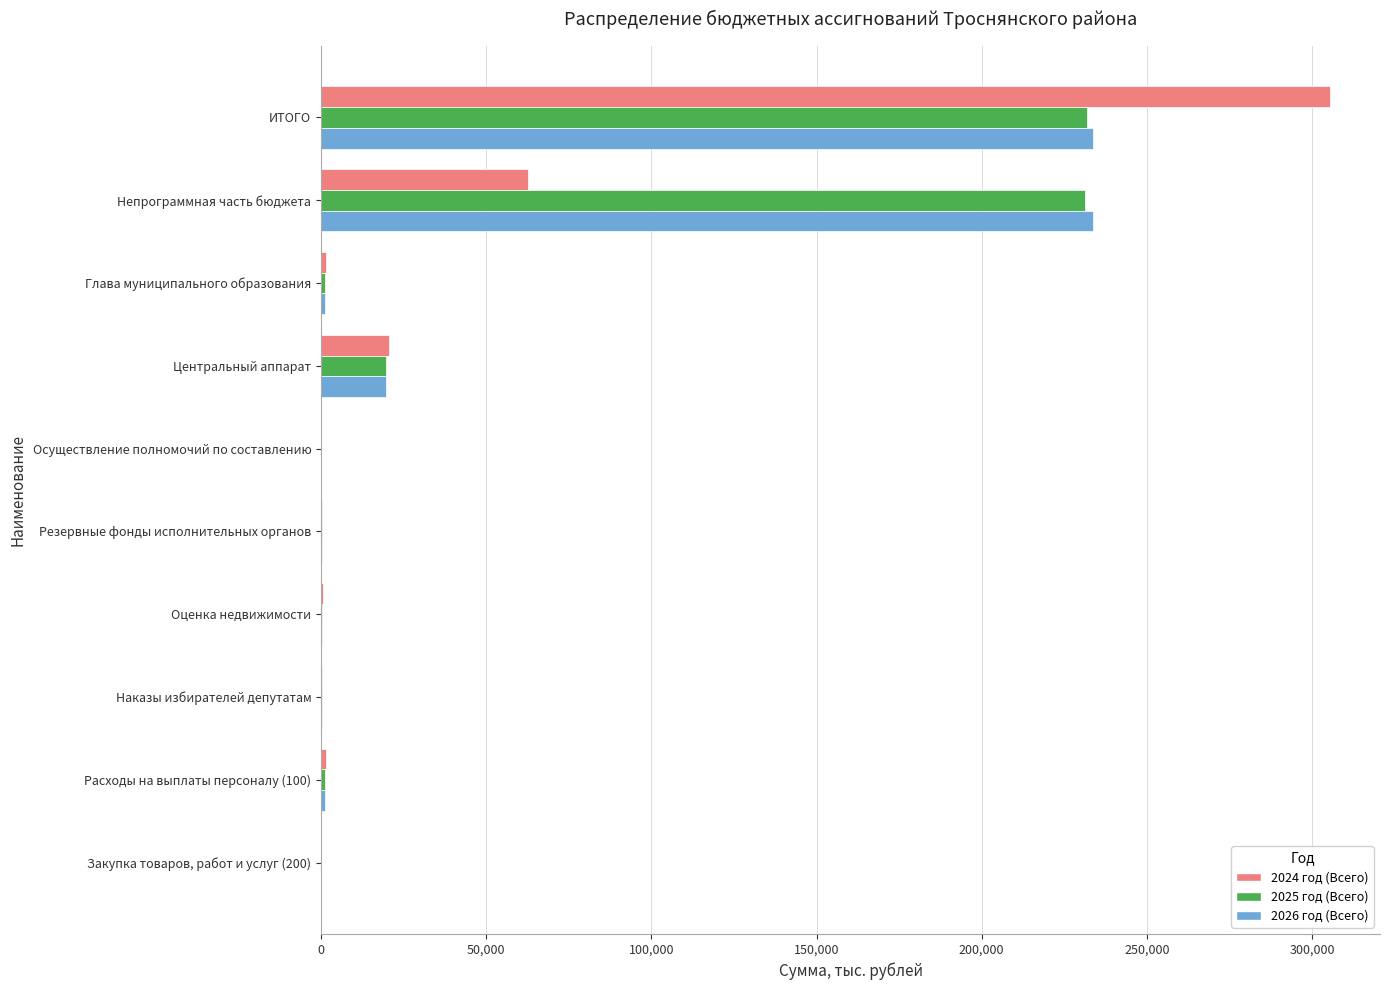

At which category is the sum across all series the highest?

ИТОГО